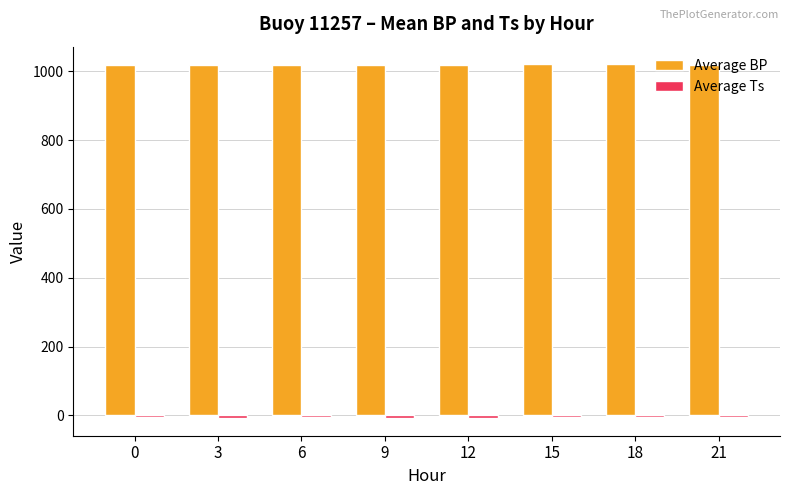

The Average BP series shows 1019.3 at 0. True or false?

True